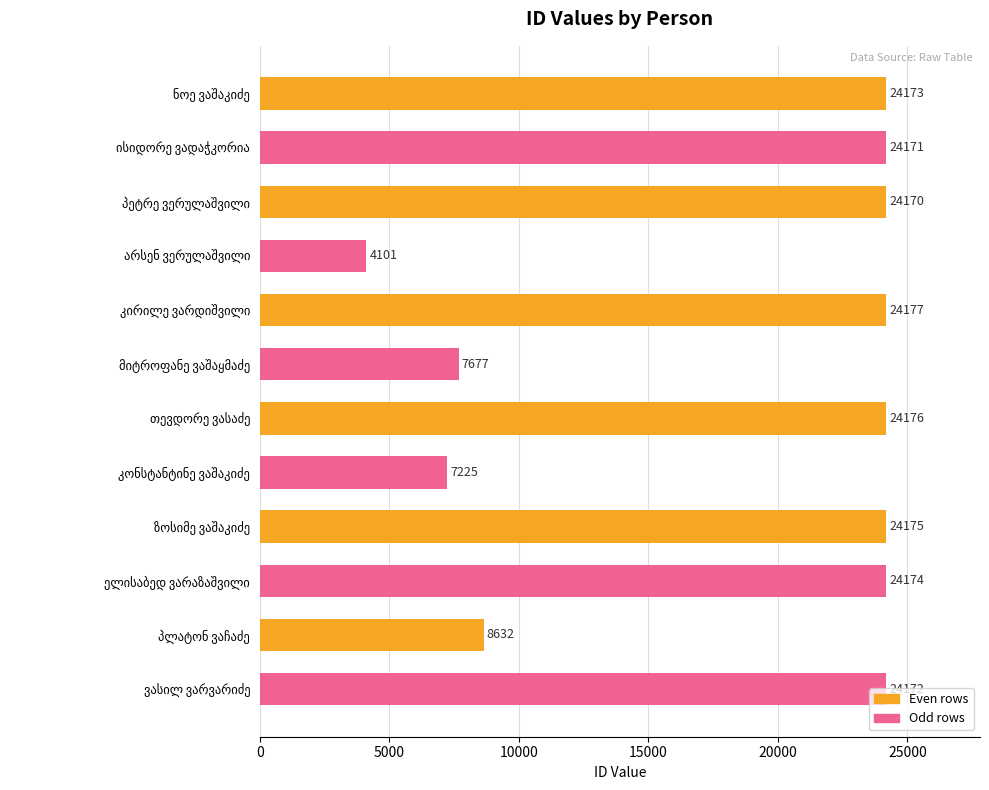

What is the difference between the second highest and second lowest values?

16951